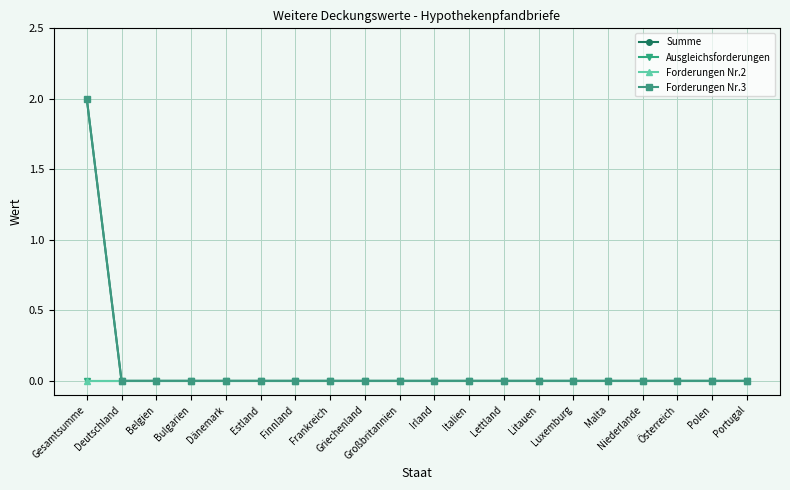

Does the chart have visible grid lines?

Yes